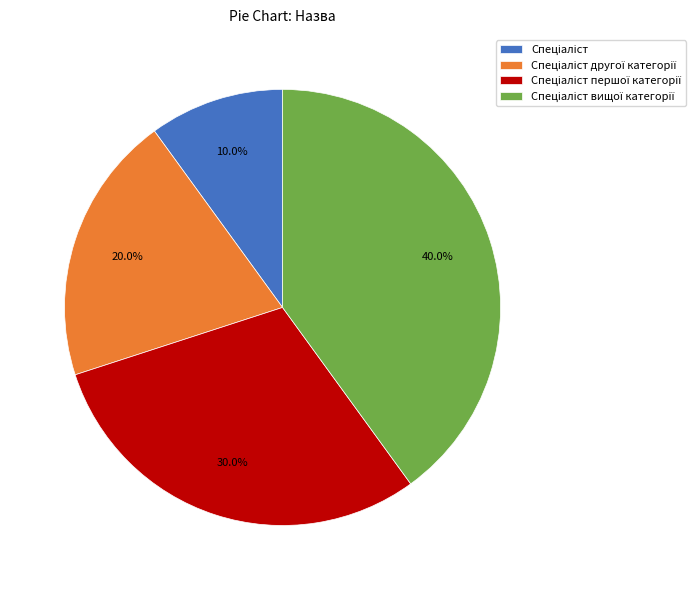

Is there any slice that represents more than half of the pie?

No